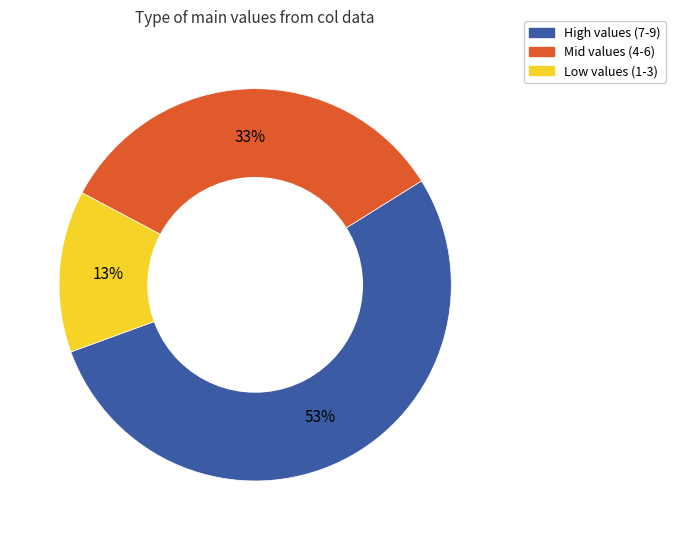

What percentage is the Low values (1-3) slice, to the nearest percent?

13%